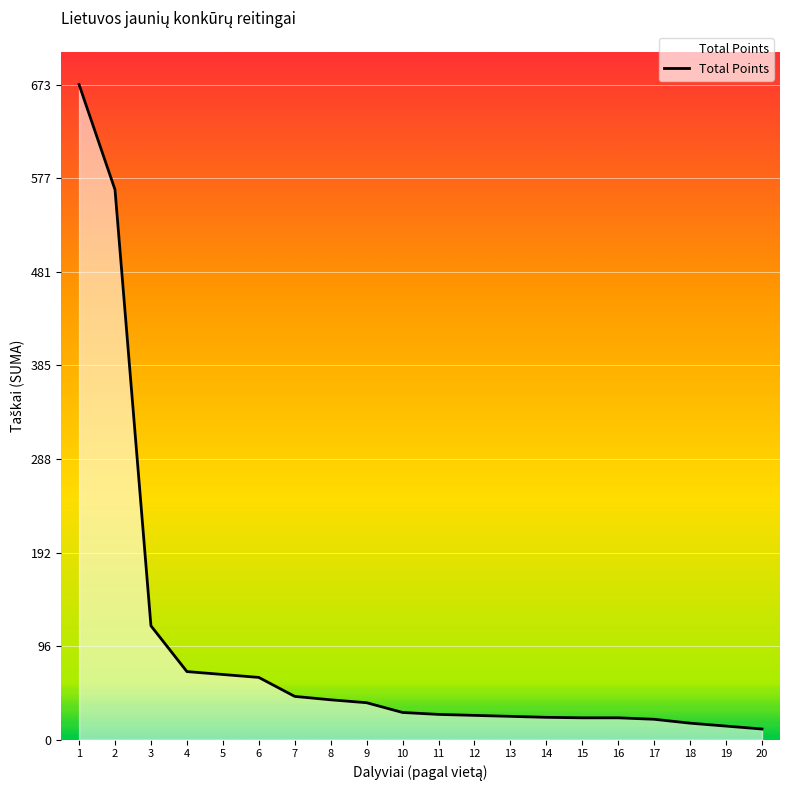

Approximately how many times larger is the value at 9 compared to 17?

1.8